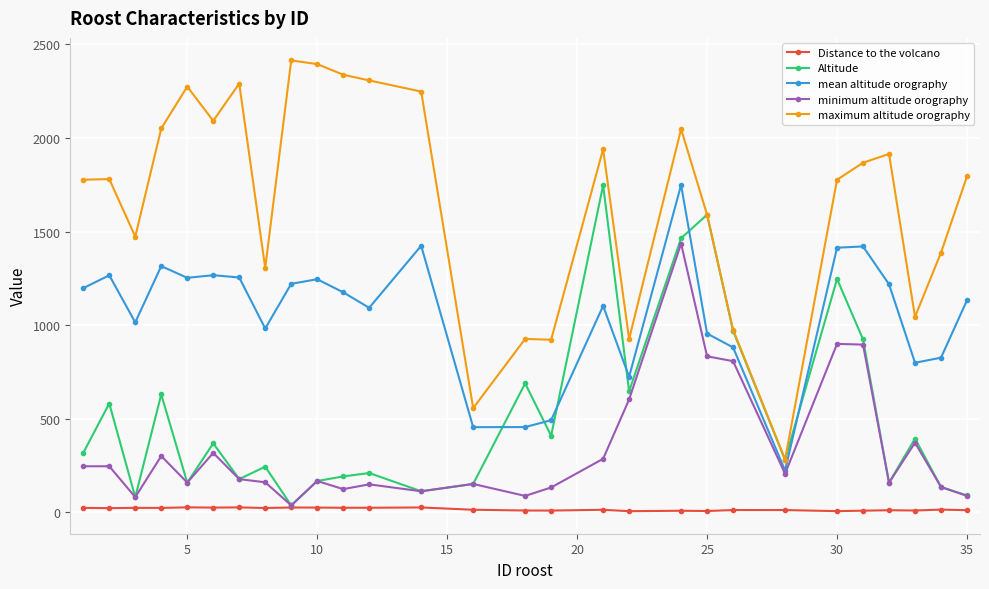

True or false: minimum altitude orography has more than 0 interior local peaks.

True